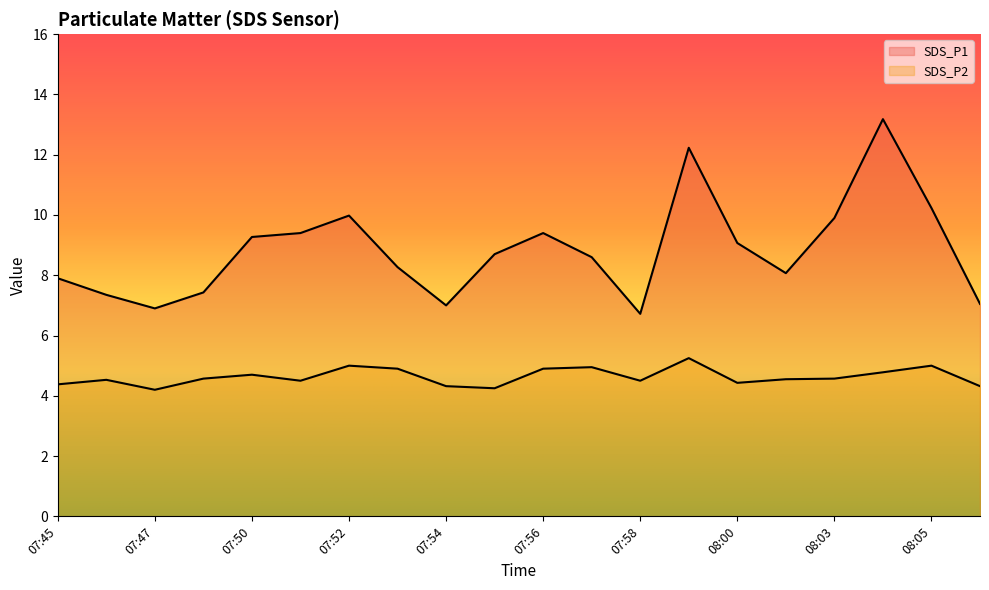

Does the chart display data point markers on the line(s)?

No